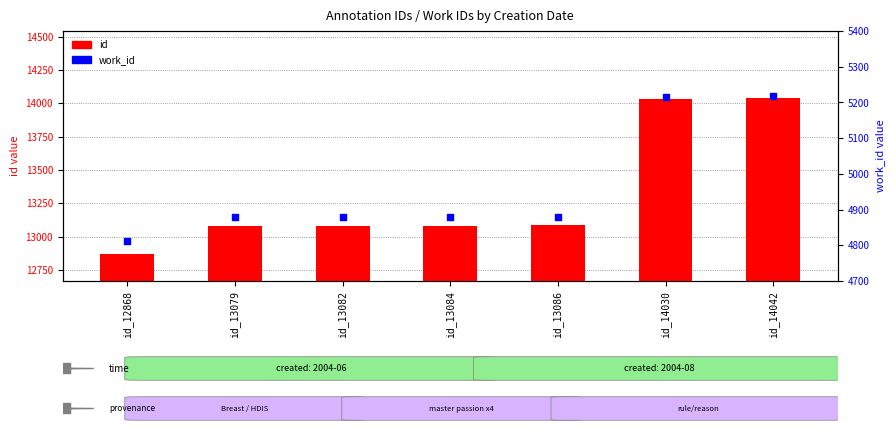

What is the total value across all series at id_13079?

17957